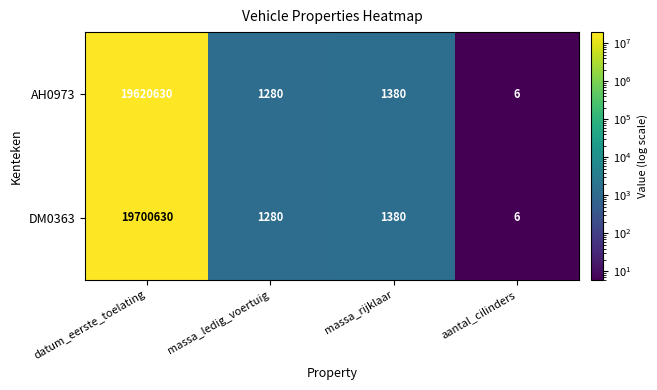

At which label does DM0363 first exceed 1380?

datum_eerste_toelating